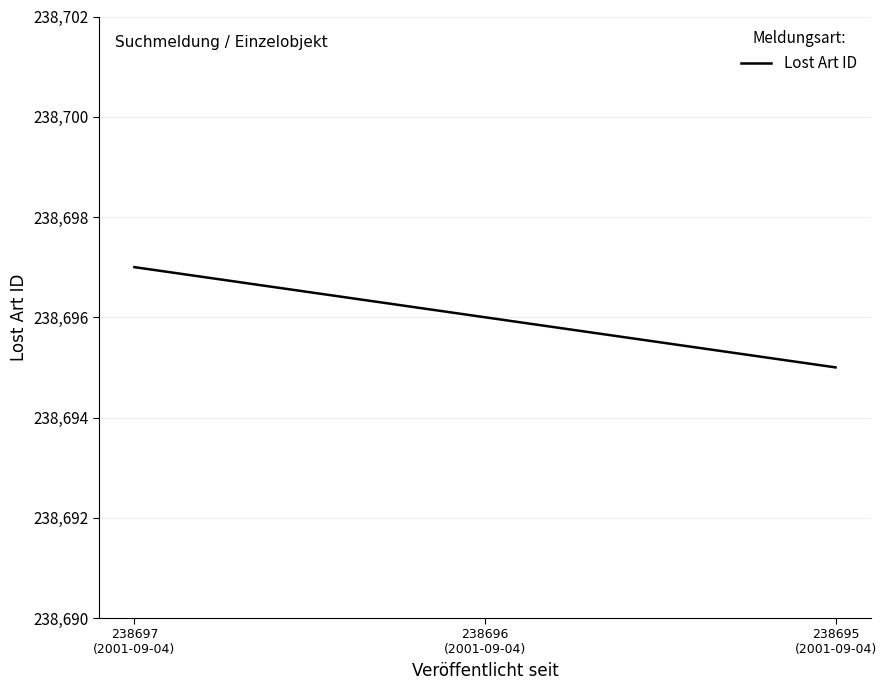

What value does the data have at 238697
(2001-09-04)?

238697